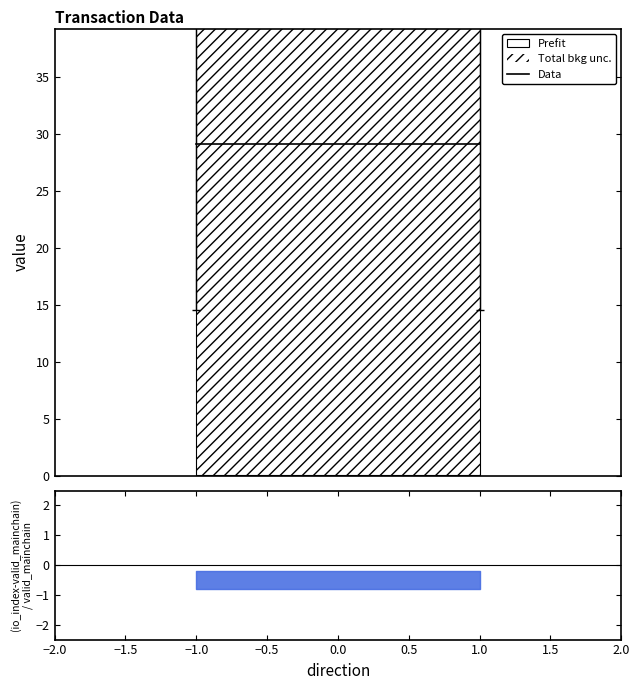

The valid_mainchain series shows 0.2 at -1. True or false?

False